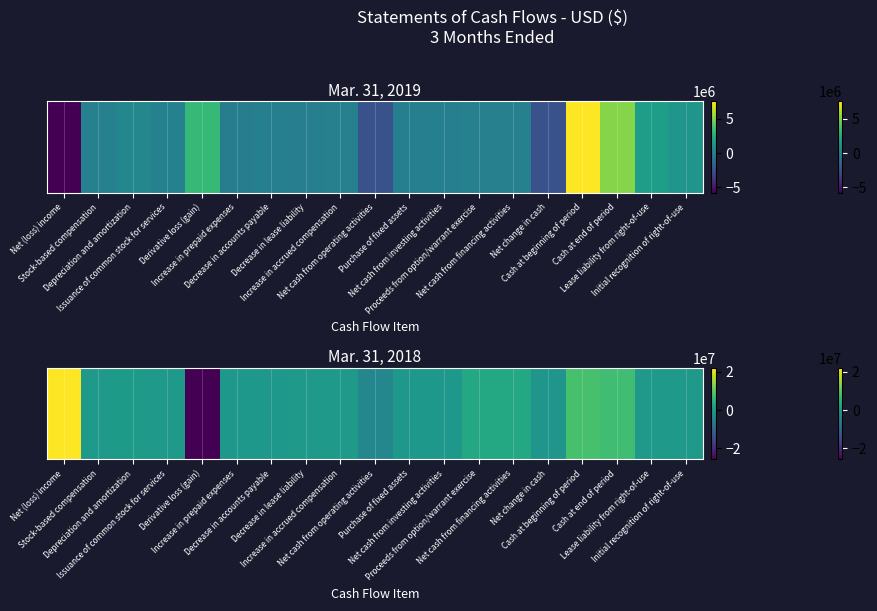

Rank the categories by value from highest to lowest.

Net (loss) income, Cash at beginning of period, Cash at end of period, Proceeds from option/warrant exercise, Net cash from financing activities, Depreciation and amortization, Stock-based compensation, Issuance of common stock for services, Lease liability from right-of-use, Initial recognition of right-of-use, Decrease in lease liability, Increase in accrued compensation, Increase in prepaid expenses, Purchase of fixed assets, Net cash from investing activities, Decrease in accounts payable, Net change in cash, Net cash from operating activities, Derivative loss (gain)